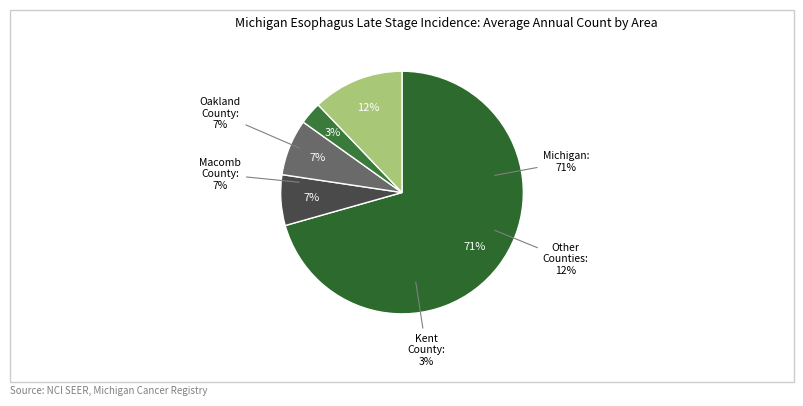

What is the largest slice in the pie chart?

Michigan